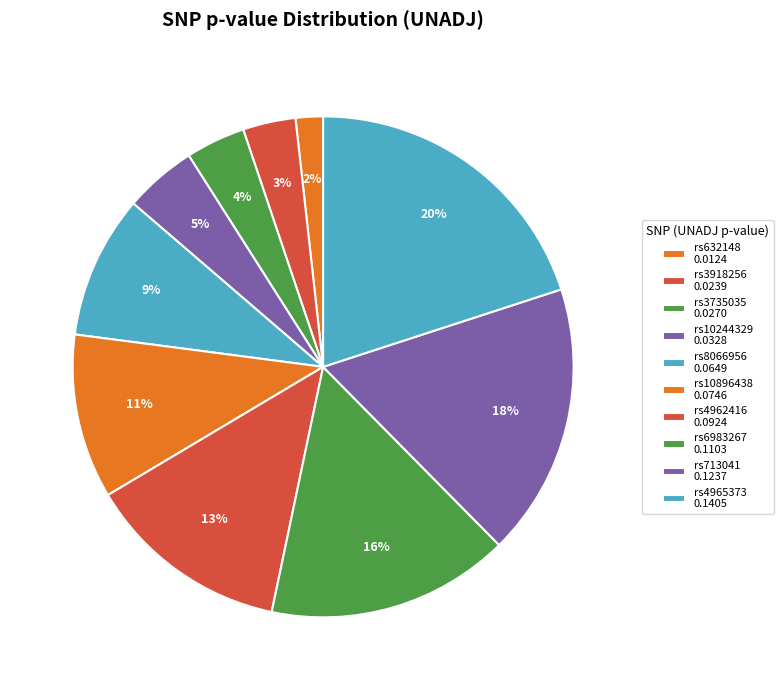

How many slices are in this pie chart?

10